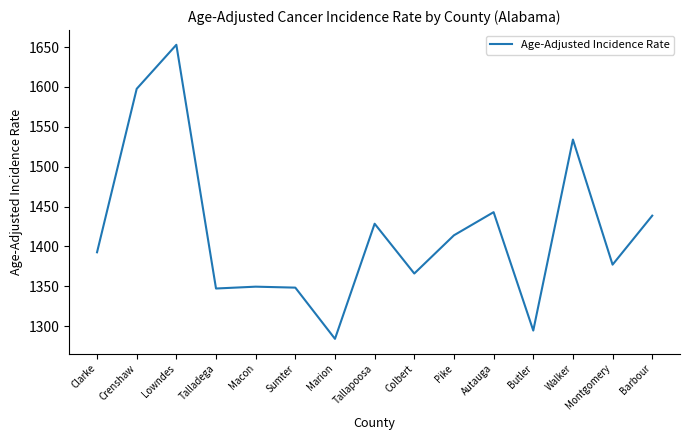

True or false: the data shows 1857.3 at Colbert.

False